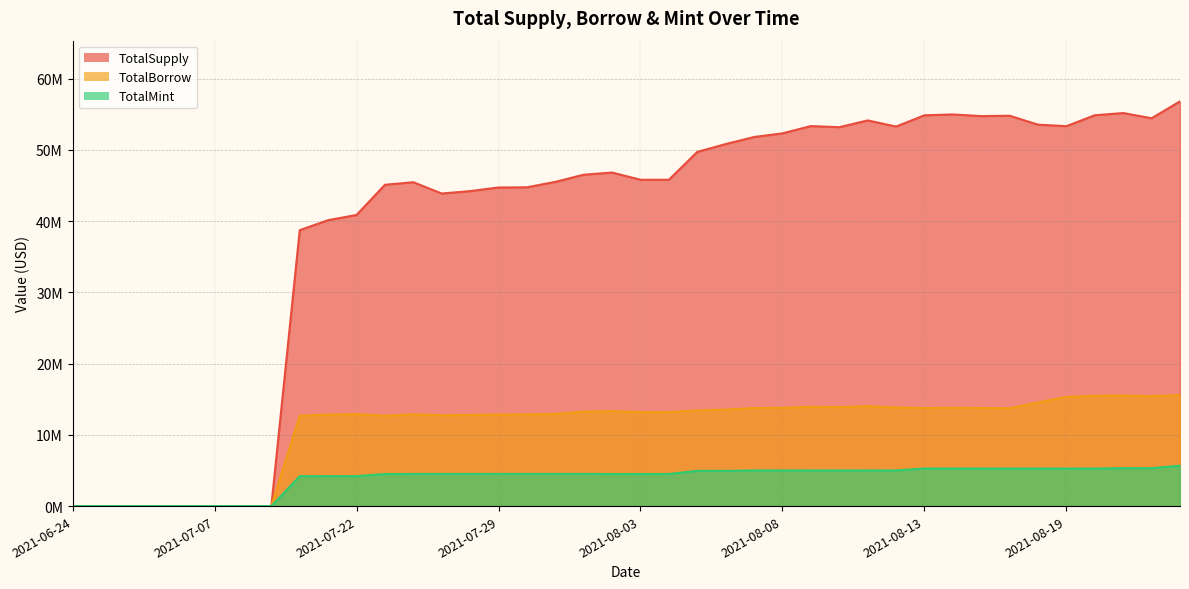

Reading right to left, list all the values displayed in this chart.

TotalSupply: 2021-08-23=56806140.2	2021-08-22=54436613.5	2021-08-21=55168046.2	2021-08-20=54859192.4	2021-08-19=53324459.4	2021-08-18=53538681.6	2021-08-17=54789619.7	2021-08-16=54738091.0	2021-08-14=54971807.6	2021-08-13=54853155.4	2021-08-12=53273707.4	2021-08-11=54131907.0	2021-08-10=53180241.4	2021-08-09=53338294.3	2021-08-08=52317115.6	2021-08-07=51806053.5	2021-08-06=50812546.2	2021-08-05=49713378.5	2021-08-04=45803086.1	2021-08-03=45803086.1	2021-08-02=46814669.6	2021-08-01=46514315.6	2021-07-31=45506425.4	2021-07-30=44744432.1	2021-07-29=44718733.9	2021-07-28=44211376.6	2021-07-27=43871978.2	2021-07-26=45459581.8	2021-07-25=45100498.8	2021-07-22=40861822.7	2021-07-21=40131150.3	2021-07-20=38729399.6	2021-07-13=0.0	2021-07-12=0.0	2021-07-07=0.0	2021-07-06=0.0	2021-07-05=0.0	2021-07-02=0.0	2021-06-30=0.0	2021-06-24=0.0
TotalBorrow: 2021-08-23=15581745.4	2021-08-22=15433059.9	2021-08-21=15519568.8	2021-08-20=15495413.5	2021-08-19=15320264.3	2021-08-18=14548215.4	2021-08-17=13729309.2	2021-08-16=13772109.2	2021-08-14=13783816.3	2021-08-13=13770224.4	2021-08-12=13837081.4	2021-08-11=14021205.7	2021-08-10=13891311.5	2021-08-09=13927310.2	2021-08-08=13795568.2	2021-08-07=13763911.5	2021-08-06=13541050.1	2021-08-05=13415145.4	2021-08-04=13198312.1	2021-08-03=13198312.1	2021-08-02=13331138.4	2021-08-01=13250154.2	2021-07-31=12937039.4	2021-07-30=12865886.4	2021-07-29=12846686.1	2021-07-28=12785565.4	2021-07-27=12754289.3	2021-07-26=12877849.6	2021-07-25=12687596.9	2021-07-22=12893450.0	2021-07-21=12845638.2	2021-07-20=12675559.5	2021-07-13=0.0	2021-07-12=0.0	2021-07-07=0.0	2021-07-06=0.0	2021-07-05=0.0	2021-07-02=0.0	2021-06-30=0.0	2021-06-24=0.0
TotalMint: 2021-08-23=5675766.0	2021-08-22=5319213.0	2021-08-21=5318781.5	2021-08-20=5268012.1	2021-08-19=5265591.0	2021-08-18=5270452.6	2021-08-17=5267839.5	2021-08-16=5274093.6	2021-08-14=5275324.9	2021-08-13=5275312.6	2021-08-12=5001959.3	2021-08-11=5003351.8	2021-08-10=5001515.4	2021-08-09=5002672.7	2021-08-08=5002911.3	2021-08-07=5002495.1	2021-08-06=4942885.6	2021-08-05=4948208.9	2021-08-04=4503123.9	2021-08-03=4502768.4	2021-08-02=4501443.1	2021-08-01=4512737.6	2021-07-31=4512384.7	2021-07-30=4511572.8	2021-07-29=4513162.5	2021-07-28=4506876.6	2021-07-27=4509035.6	2021-07-26=4506945.5	2021-07-25=4503079.3	2021-07-22=4201899.5	2021-07-21=4202871.5	2021-07-20=4200868.0	2021-07-13=0.0	2021-07-12=0.0	2021-07-07=0.0	2021-07-06=0.0	2021-07-05=0.0	2021-07-02=0.0	2021-06-30=0.0	2021-06-24=0.0